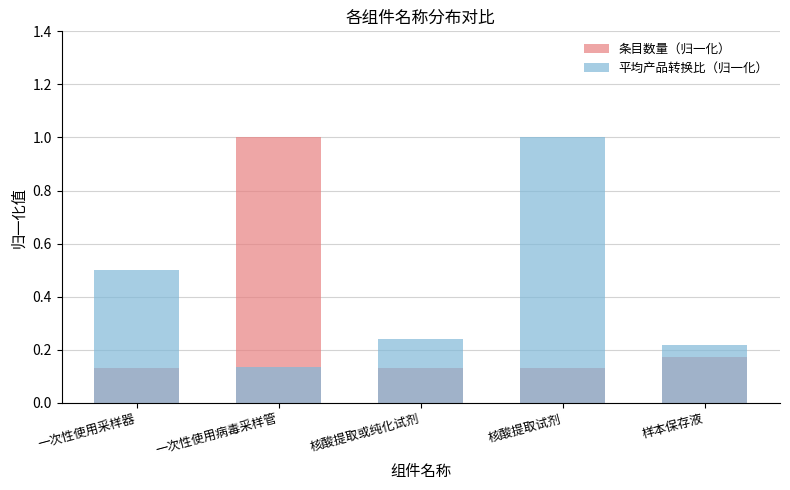

Between 核酸提取或纯化试剂 and 核酸提取试剂, which series saw the biggest shift?

平均产品转换比（归一化）